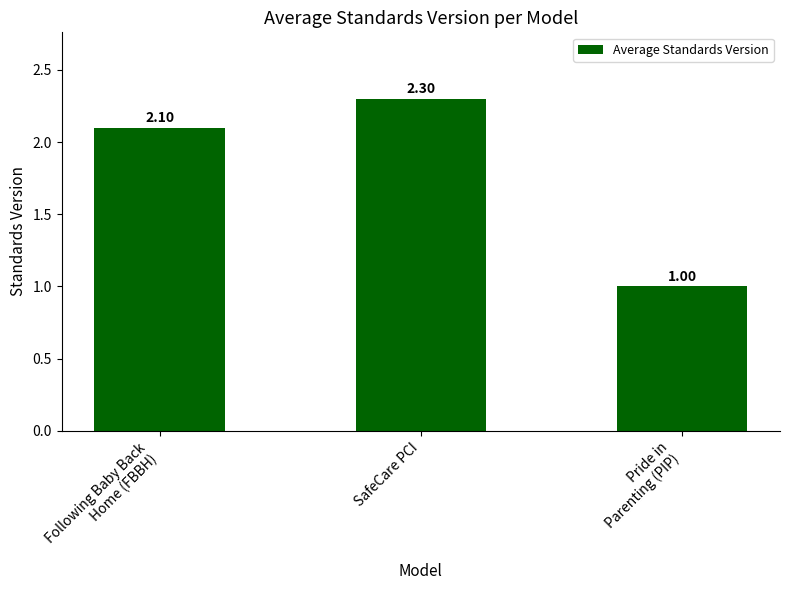

Rank the categories by value from lowest to highest.

Pride in
Parenting (PIP), Following Baby Back
Home (FBBH), SafeCare PCI